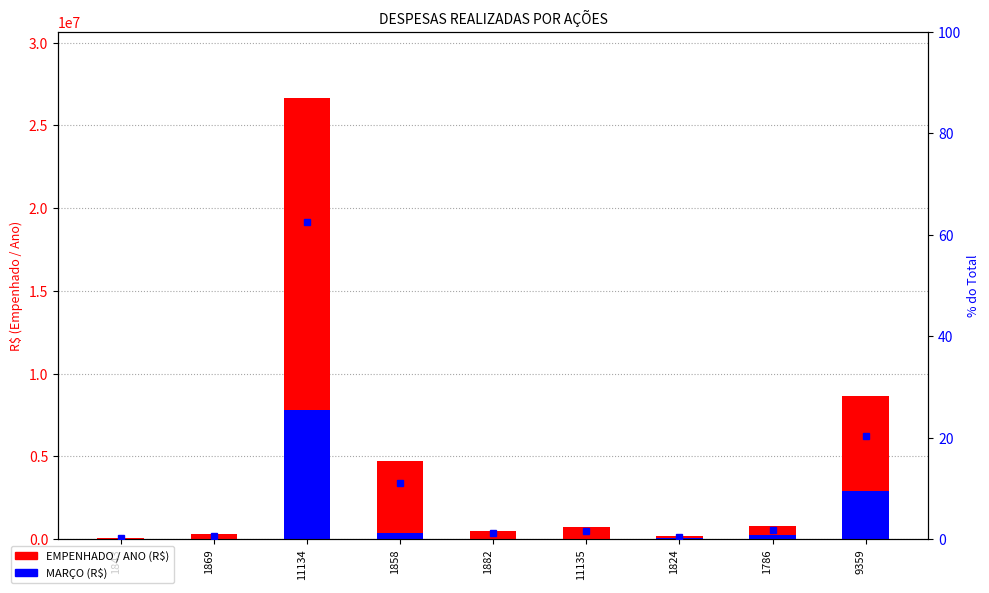

What is the difference between the highest and lowest values at 1824?

167411.3